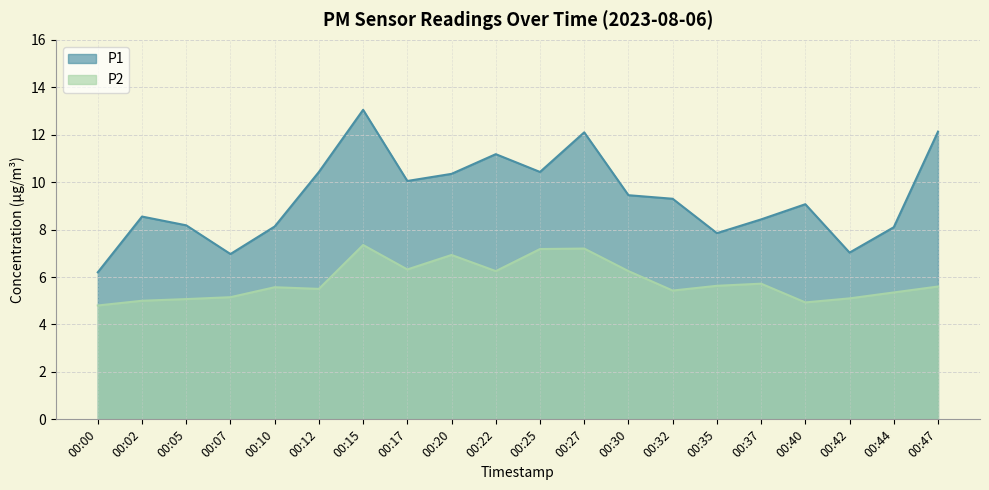

What is the value of the P1 point at the 3rd from the left?

8.2